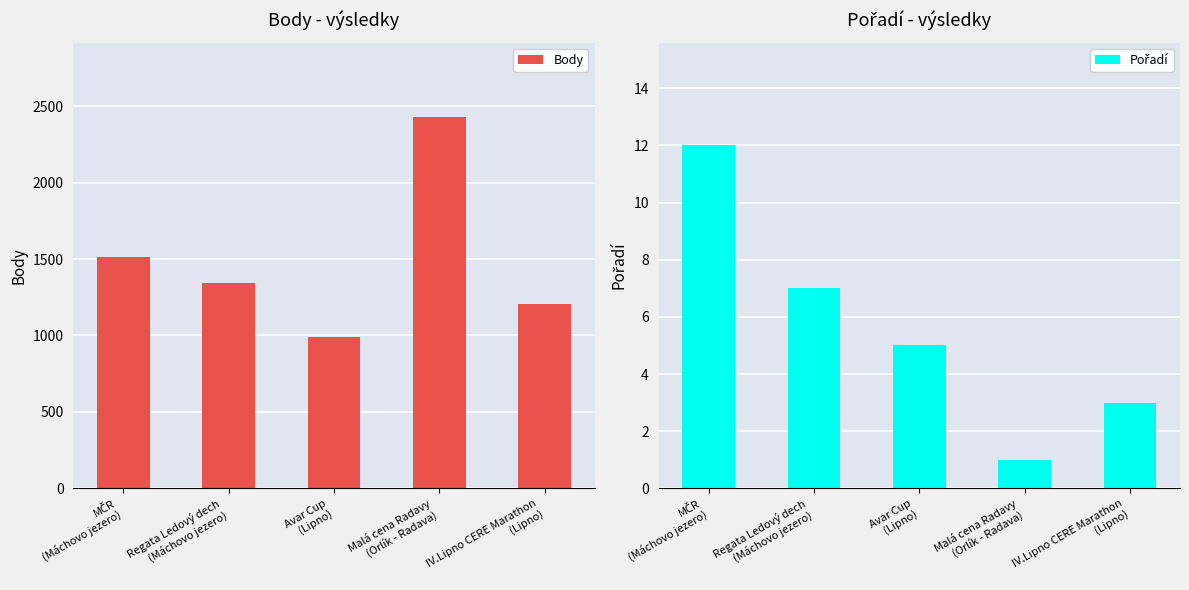

Reading left to right, transcribe all the data shown in this chart.

Body: MČR
(Máchovo jezero)=1514	Regata Ledový dech
(Máchovo jezero)=1340	Avar Cup
(Lipno)=989	Malá cena Radavy
(Orlík - Radava)=2430	IV.Lipno CERE Marathon
(Lipno)=1206
Pořadí: MČR
(Máchovo jezero)=12	Regata Ledový dech
(Máchovo jezero)=7	Avar Cup
(Lipno)=5	Malá cena Radavy
(Orlík - Radava)=1	IV.Lipno CERE Marathon
(Lipno)=3